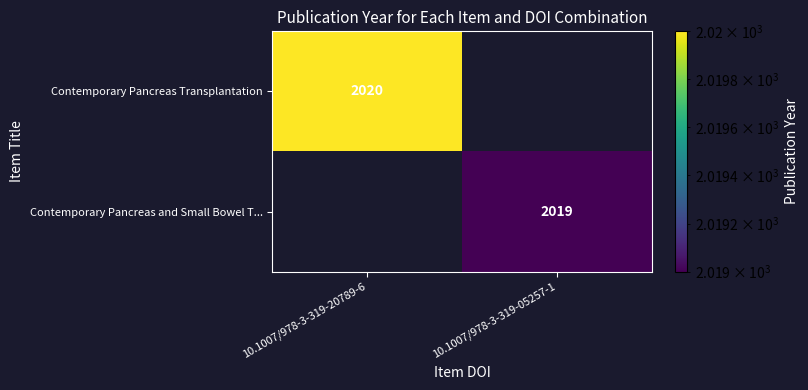

Is it true that Contemporary Pancreas and Small Bowel T... equals 2019 at 10.1007/978-3-319-05257-1?

True